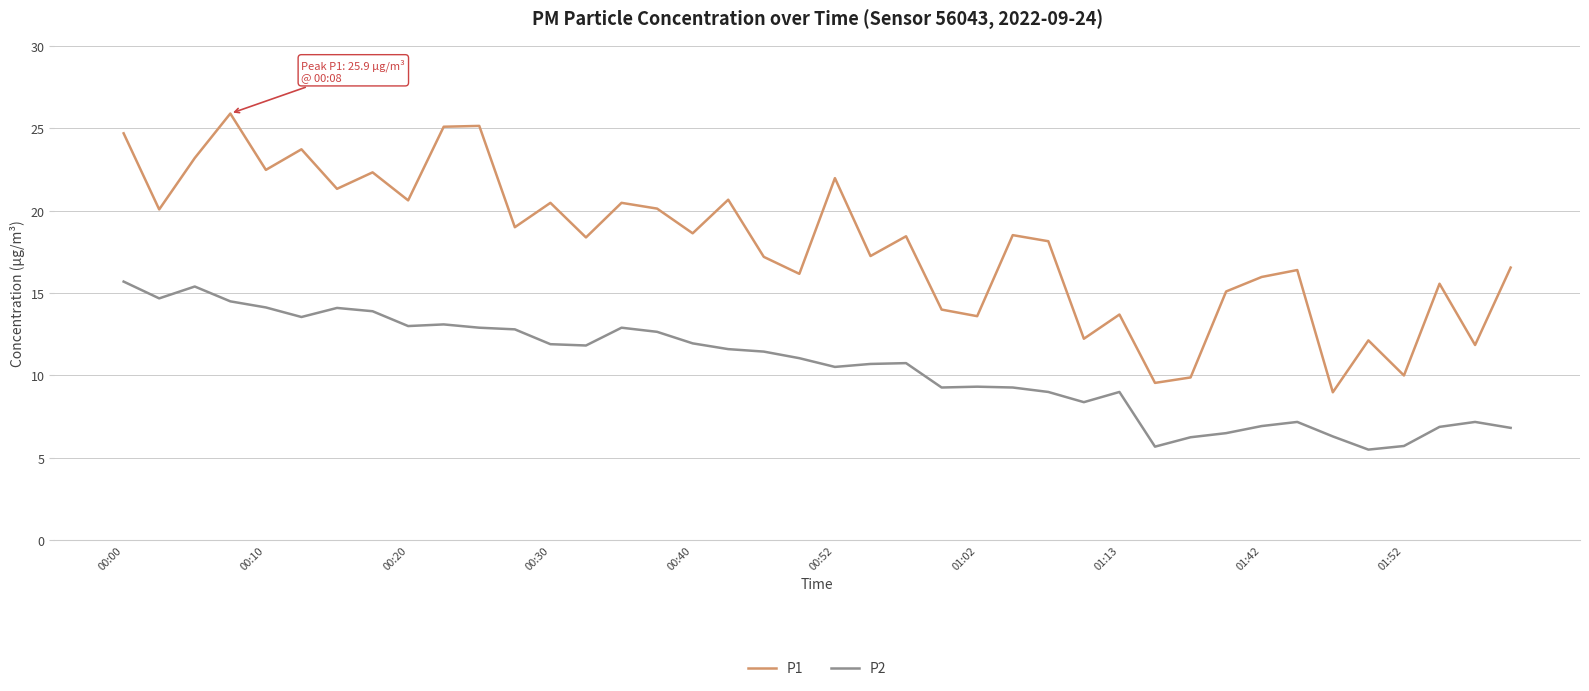

What is the highest value of the P1 series?

25.9